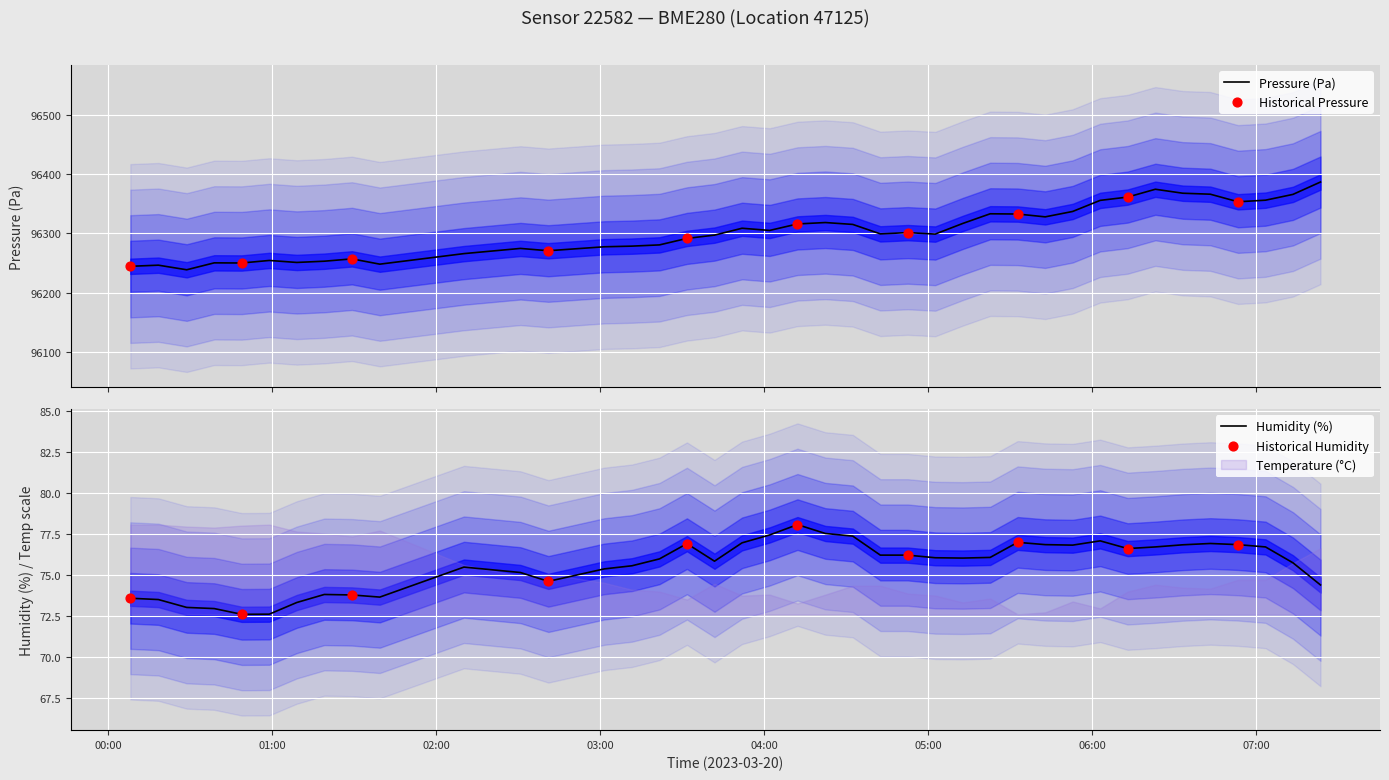

Which series has the largest Y range (max minus min)?

pressure